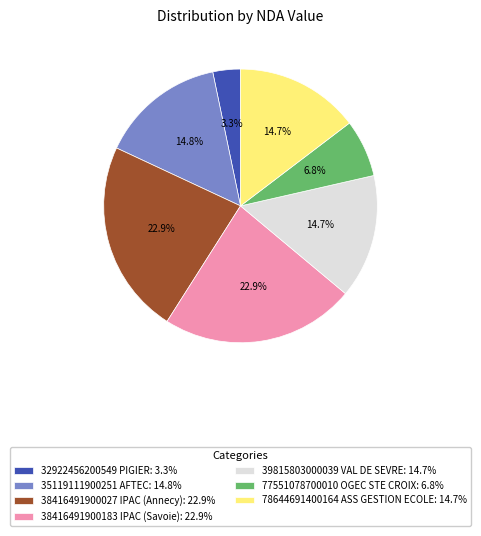

Approximately how many times larger is the value at 35119111900251 AFTEC: 14.8% compared to 32922456200549 PIGIER: 3.3%?

4.5